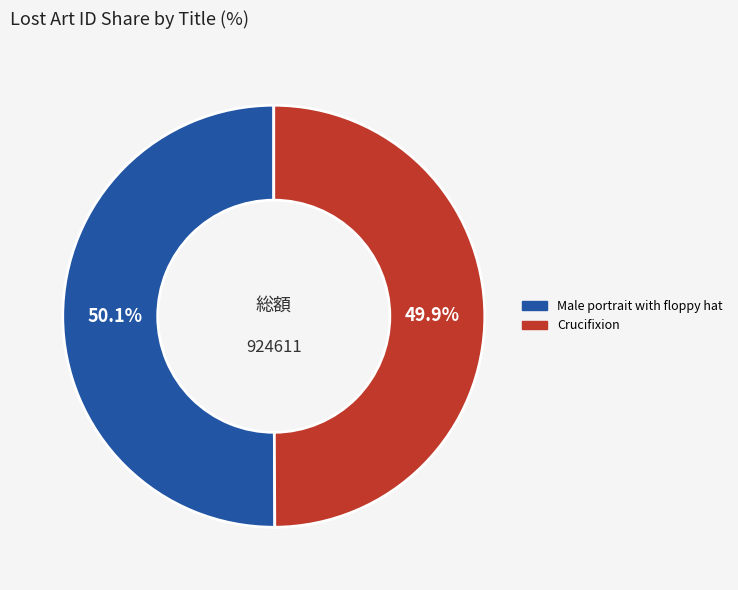

True or false: Crucifixion accounts for 50% of the total.

True